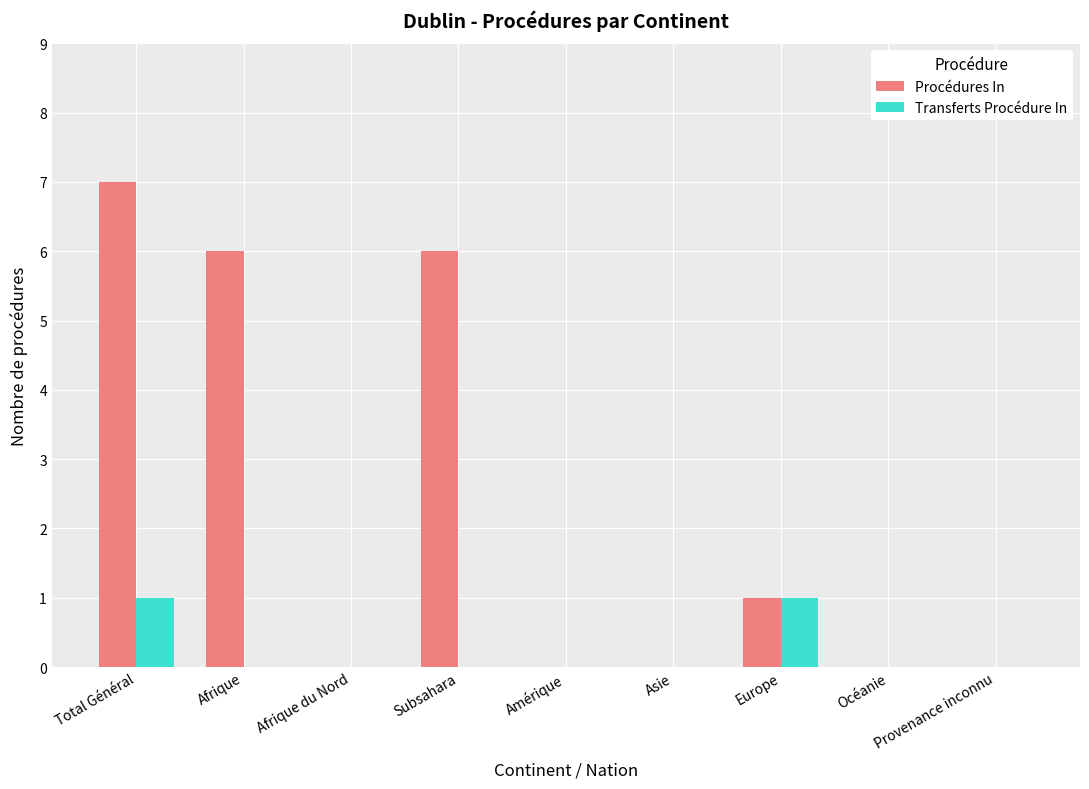

What is the sum of the Procédures In values at Océanie and Subsahara?

6